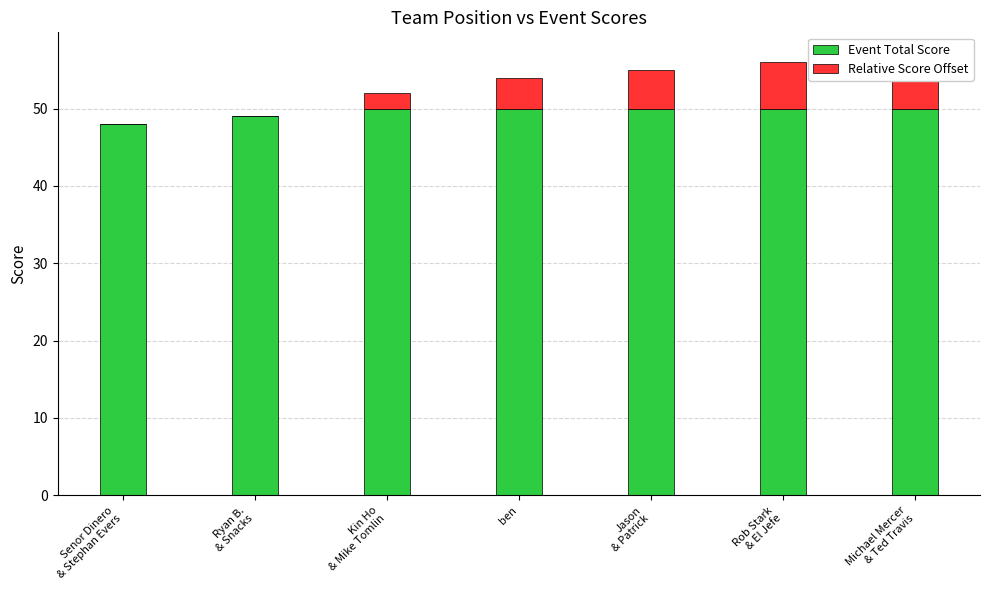

What are all the series names shown in the legend?

Event Total Score, Relative Score Offset